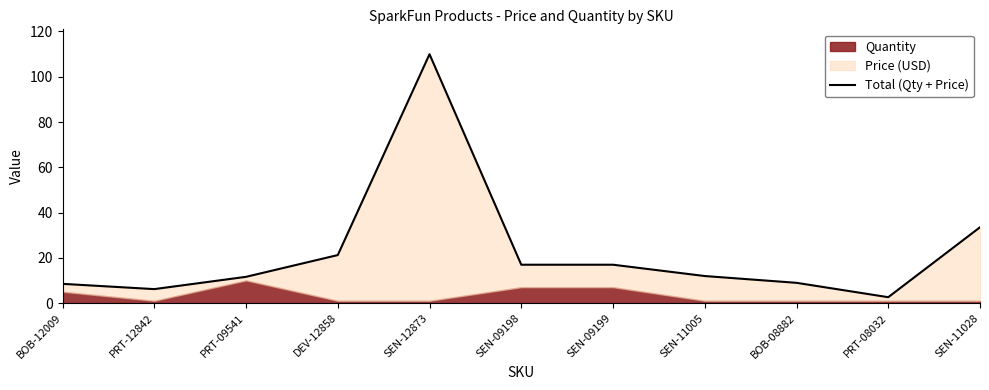

What is the maximum value shown in the chart?

110.0